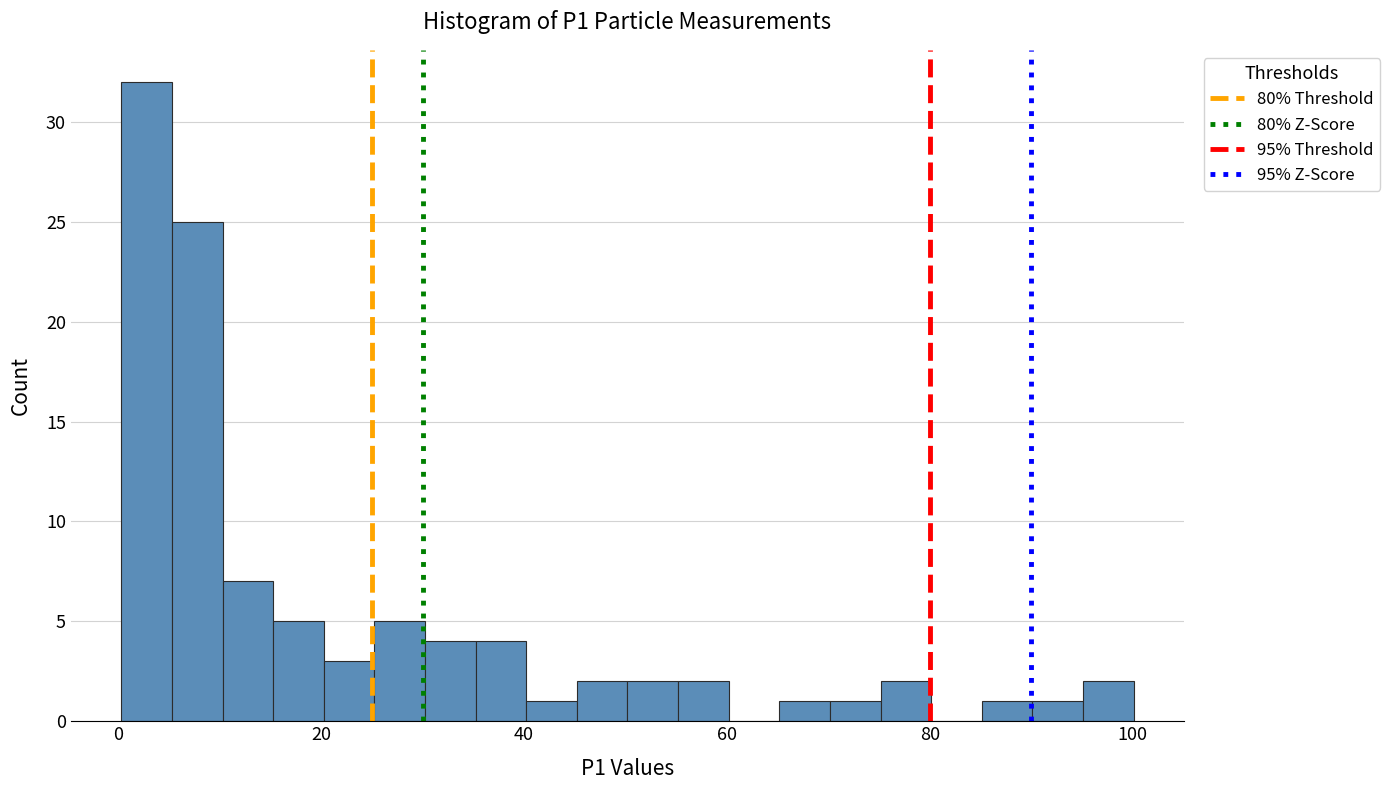

Read against the x-axis, roughly where is the centre of the tallest bar?

2